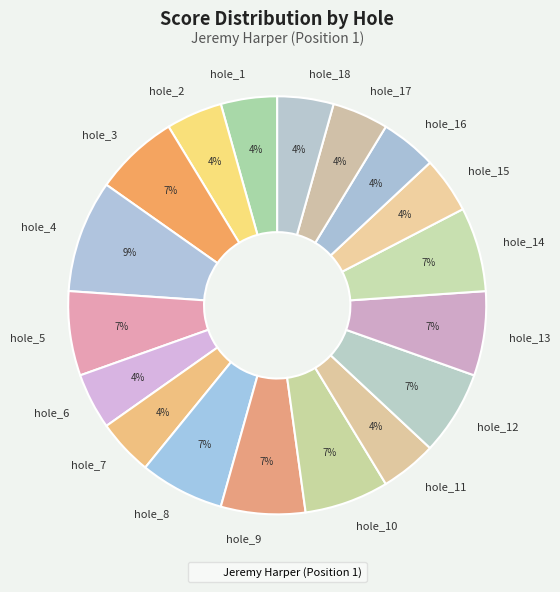

How many slices are in this pie chart?

18